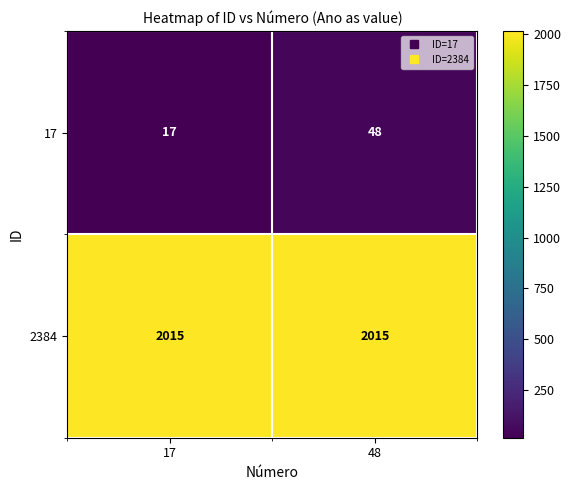

What is the sum of all 2384 values?

4030